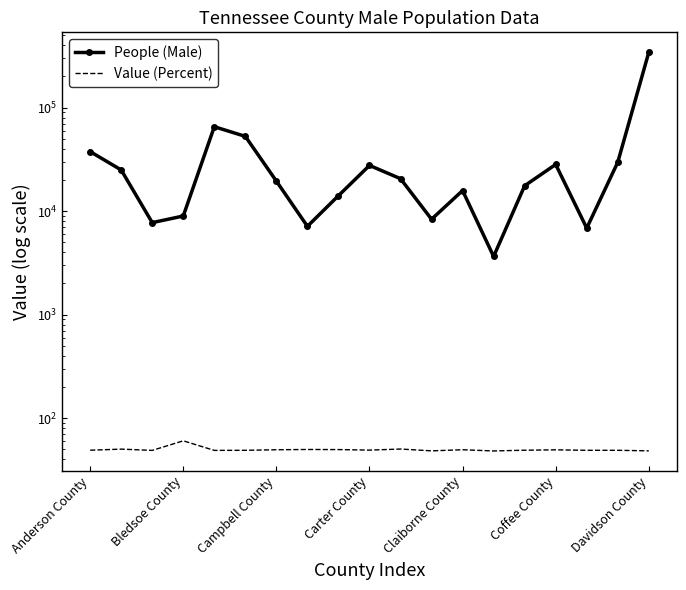

What is the difference between the maximum and minimum values in the Value (Percent) series?

12.2